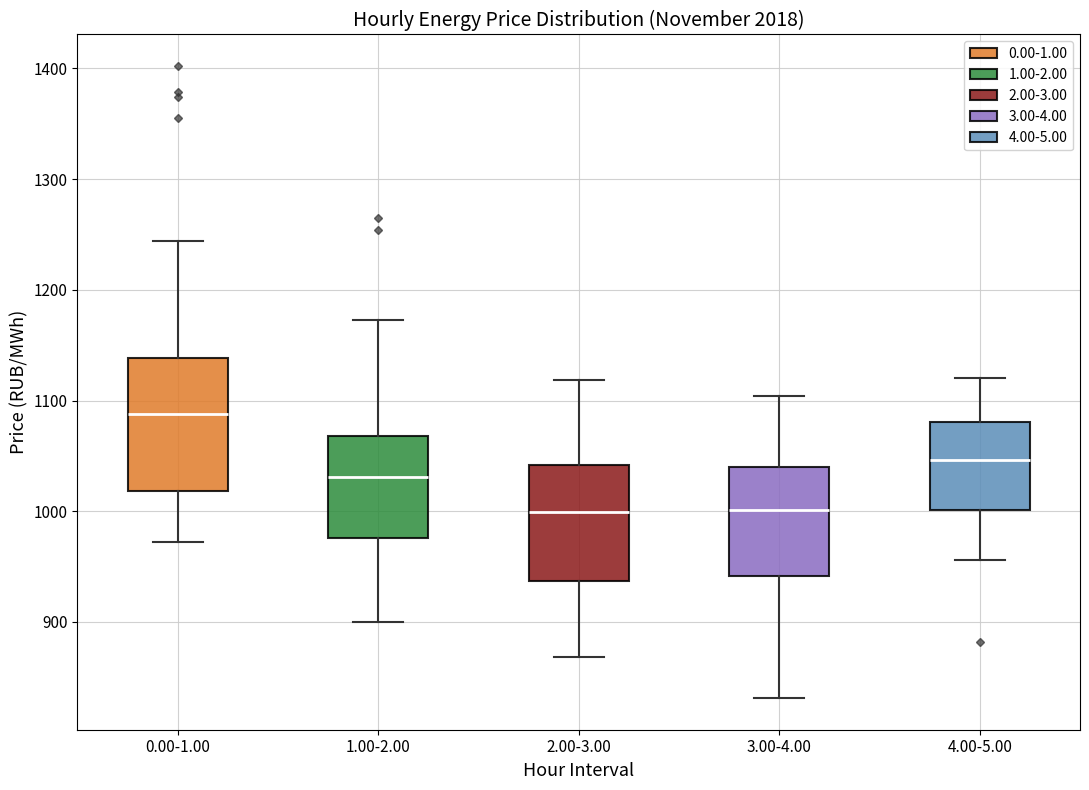

Reading left to right, transcribe this box plot: for each box, give where its median line is, the range the box spans, and where its two whiskers end, as read against the y-axis. The values are not printed on the chart, so give them approximately, as read against the axis.

0.00-1.00: median 1090, box 1020 to 1140, whiskers 970 to 1240
1.00-2.00: median 1030, box 980 to 1070, whiskers 900 to 1170
2.00-3.00: median 1000, box 940 to 1040, whiskers 870 to 1120
3.00-4.00: median 1000, box 940 to 1040, whiskers 830 to 1100
4.00-5.00: median 1050, box 1000 to 1080, whiskers 960 to 1120